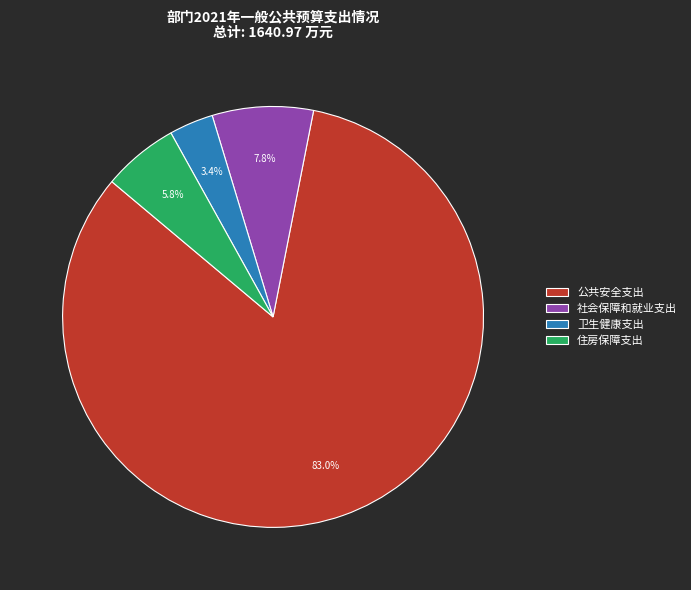

To the nearest percent, what is the combined percentage of 社会保障和就业支出 and 住房保障支出?

14%